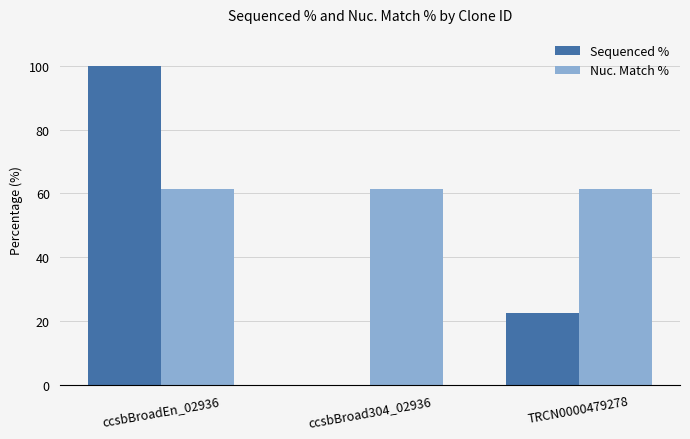

Between ccsbBroad304_02936 and TRCN0000479278, which series saw the biggest shift?

Sequenced %